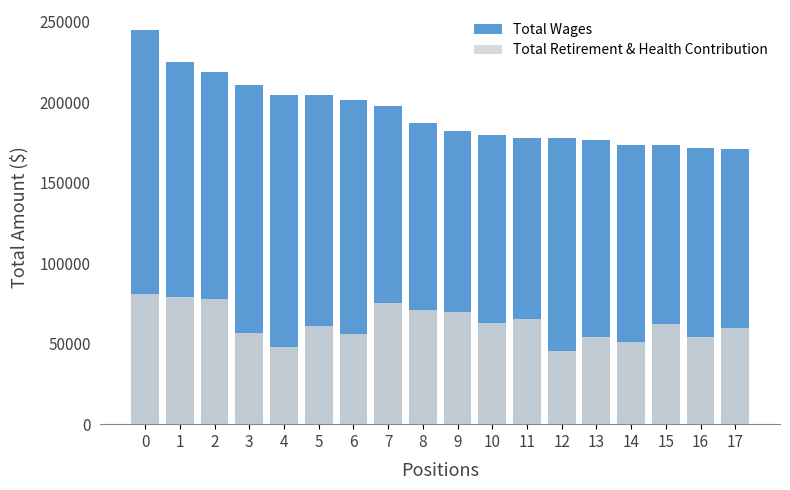

What is the minimum value shown in the chart?

45620